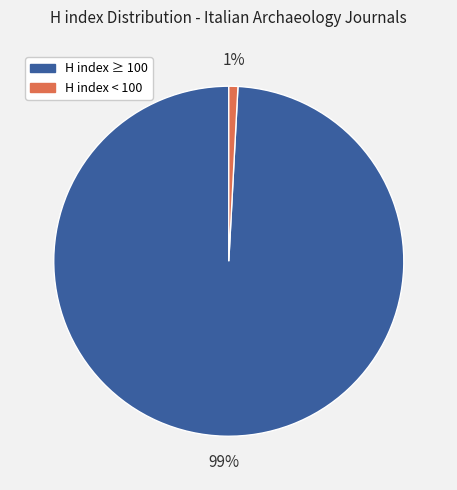

To the nearest percent, what is the difference between the largest and smallest slice percentages?

98%